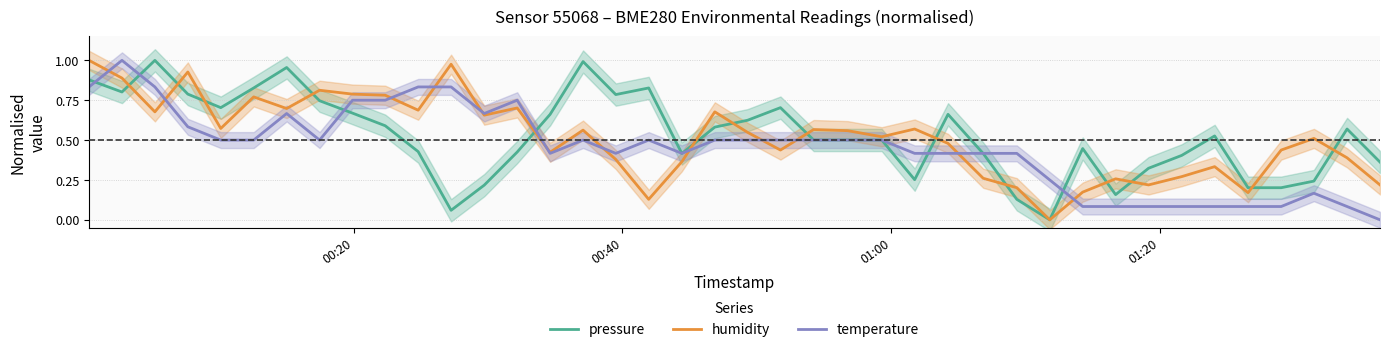

How many times do pressure and temperature cross each other?

10